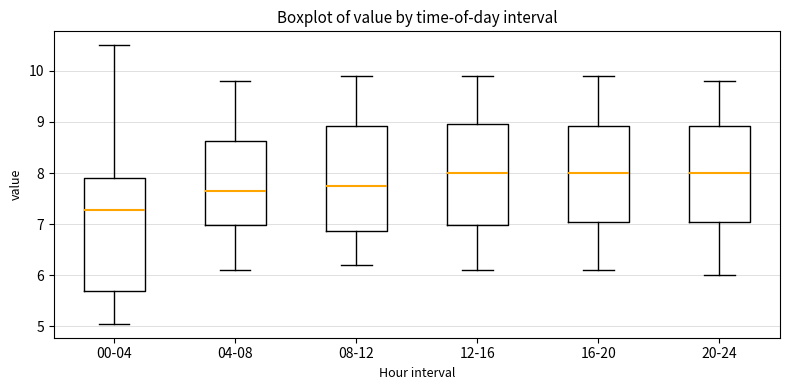

Reading left to right, read every box against the y-axis: the position of its median line, the range the box covers, and the ends of its whiskers. The values are not printed on the chart, so give them approximately, as read against the axis.

00-04: median 7.3, box 5.7 to 7.9, whiskers 5.1 to 10.5
04-08: median 7.7, box 7.0 to 8.6, whiskers 6.1 to 9.8
08-12: median 7.8, box 6.9 to 8.9, whiskers 6.2 to 9.9
12-16: median 8.0, box 7.0 to 9.0, whiskers 6.1 to 9.9
16-20: median 8.0, box 7.1 to 8.9, whiskers 6.1 to 9.9
20-24: median 8.0, box 7.1 to 8.9, whiskers 6.0 to 9.8